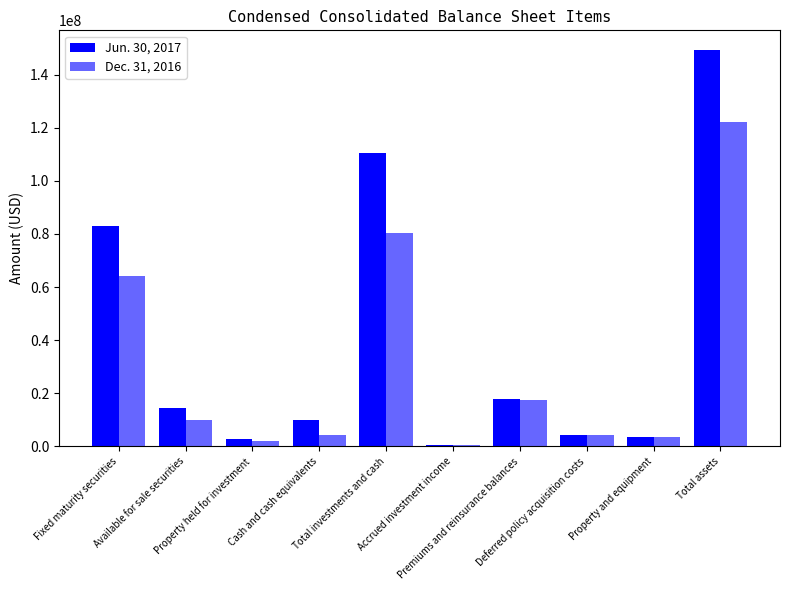

How many bars are there in each group?

2